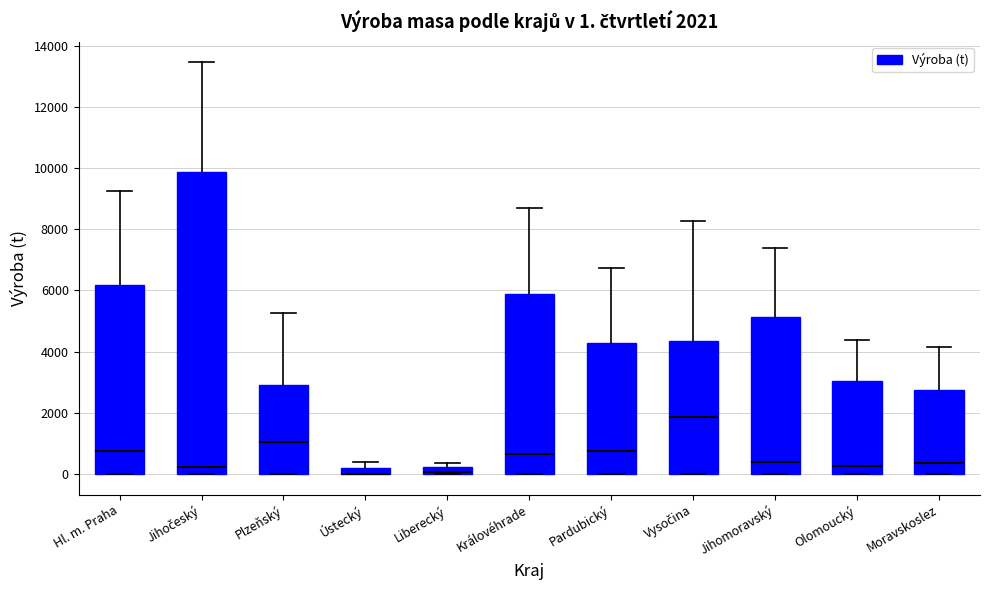

Comparing the boxes themselves (not the whiskers), which one is the tallest?

Jihočeský